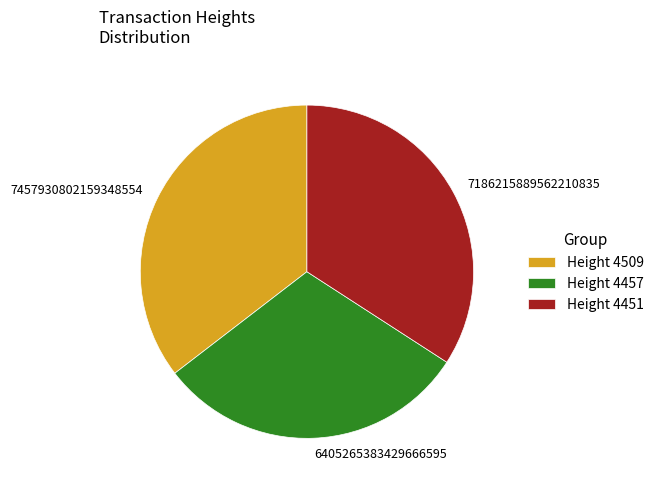

Is it true that 6405265383429666595 is 37% of the pie?

False